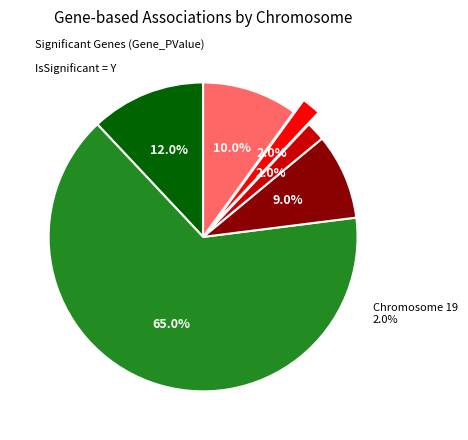

Which has a higher value, Chromosome 9 or Chromosome 1?

Chromosome 1